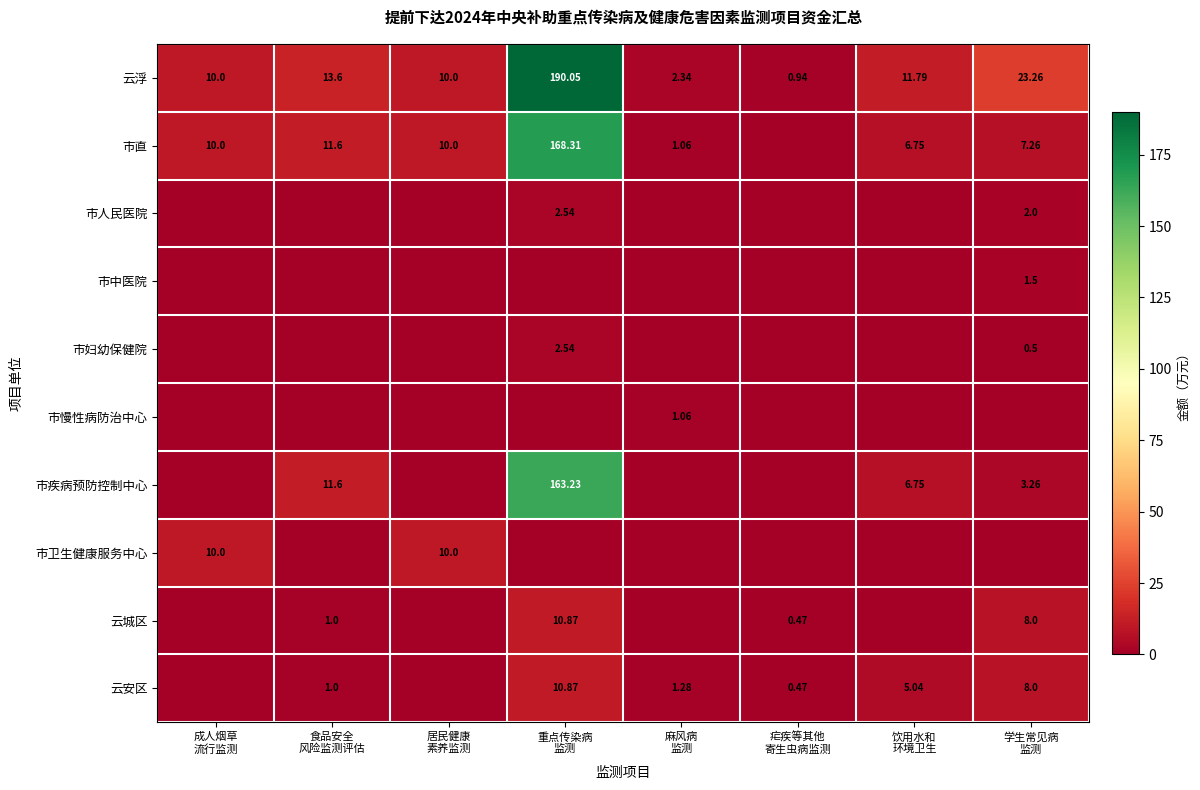

Which series has the largest range (max minus min)?

云浮